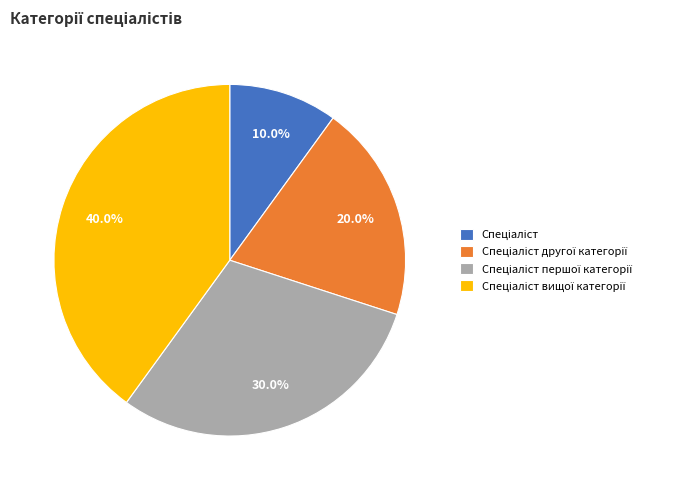

Is there a majority slice in this chart?

No